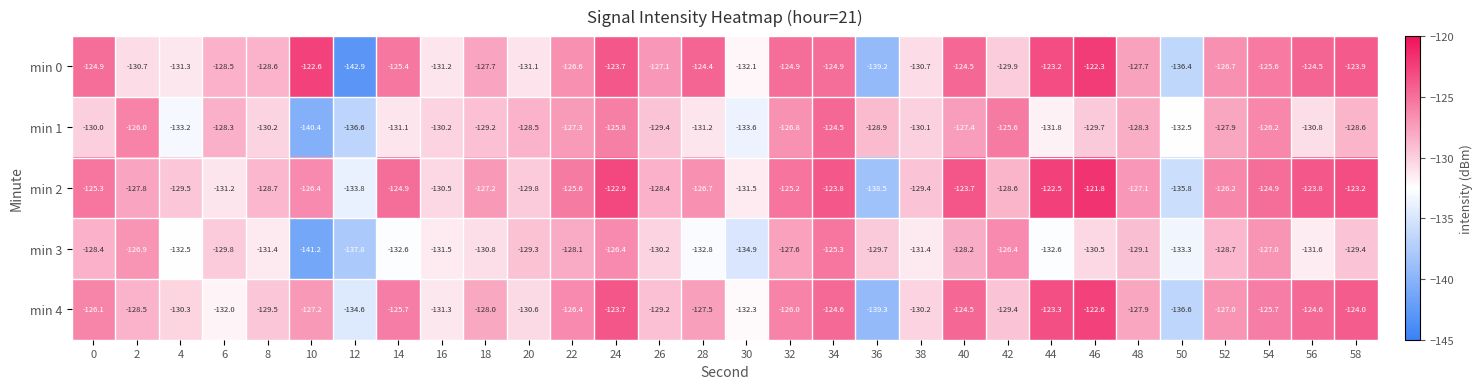

What is the smallest value displayed?

-142.9